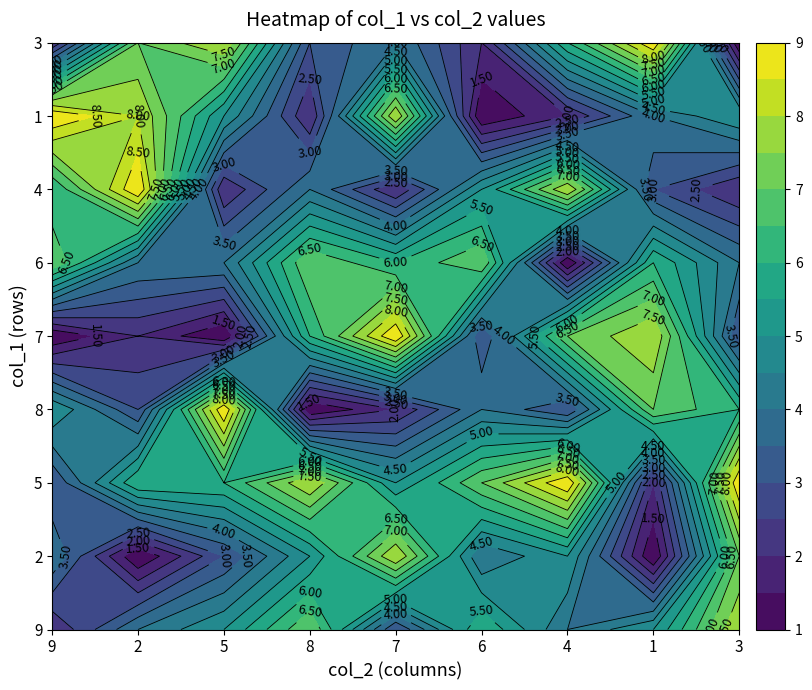

Is it true that 1 equals 1 at 8?

False